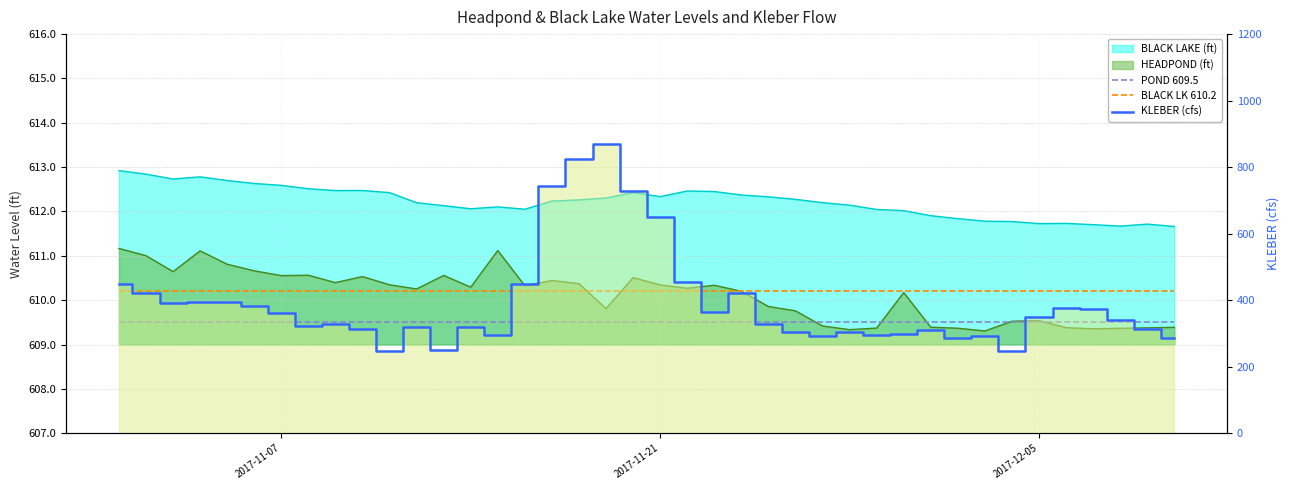

Which category has the highest value in the BLACK LK 610.2 series?

2017-11-07